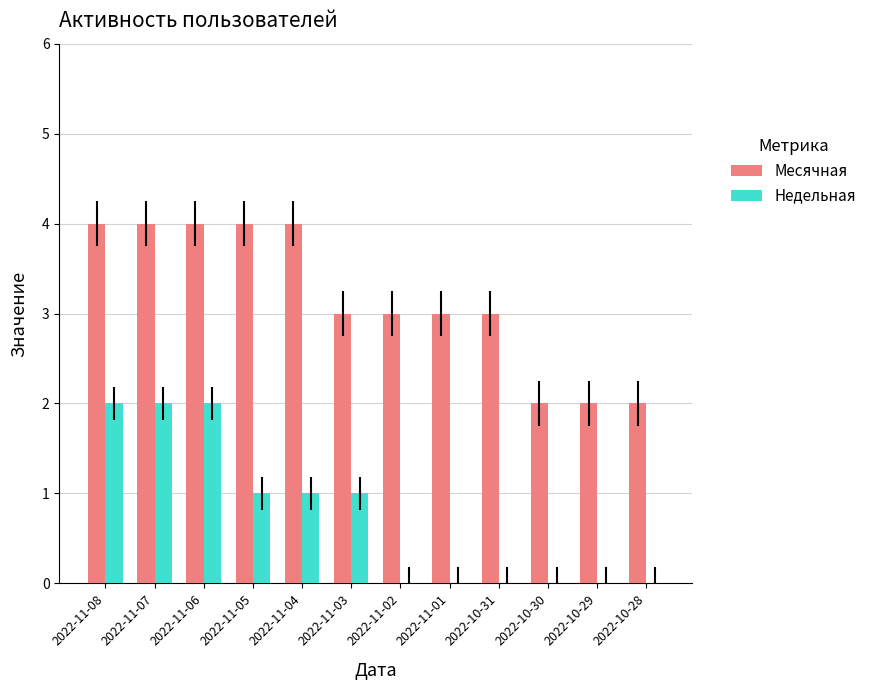

Which series changed the most between 2022-11-01 and 2022-10-28?

Месячная